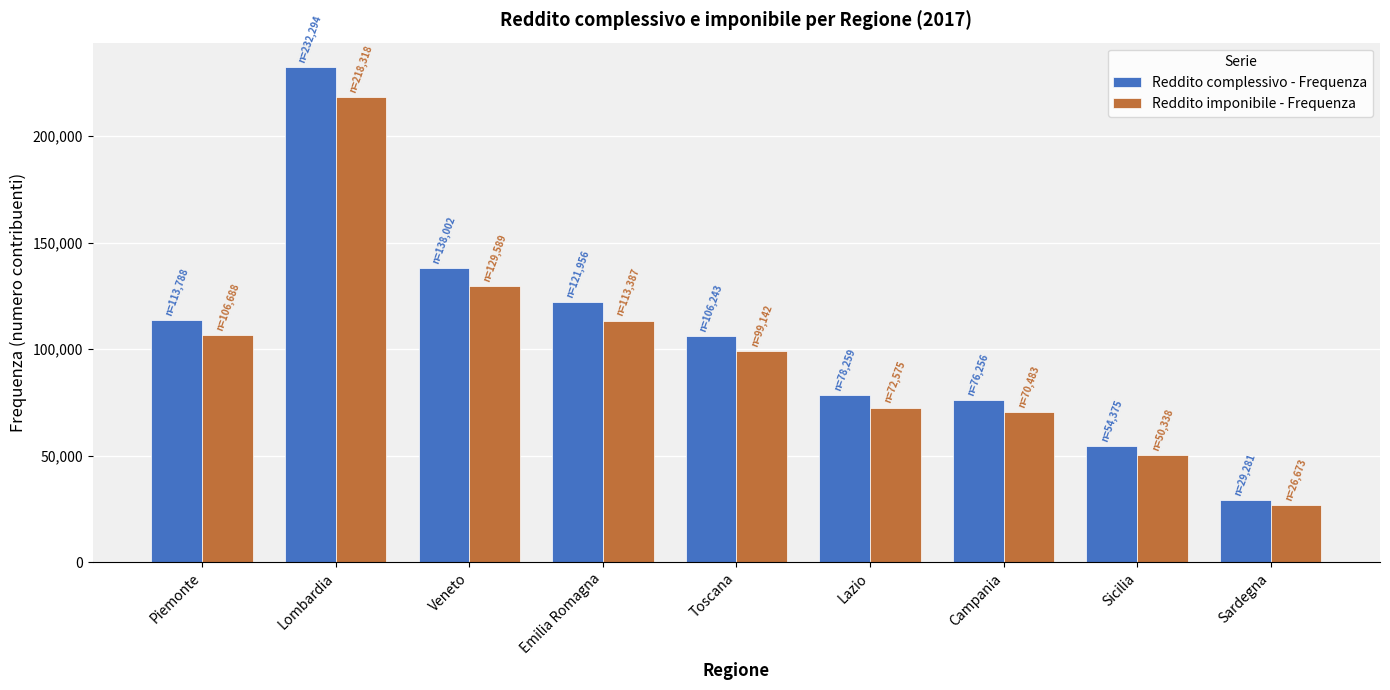

Reading right to left, what are all the values shown in this chart?

Reddito complessivo - Frequenza: 29281	54375	76256	78259	106243	121956	138002	232294	113788
Reddito imponibile - Frequenza: 26673	50338	70483	72575	99142	113387	129589	218318	106688